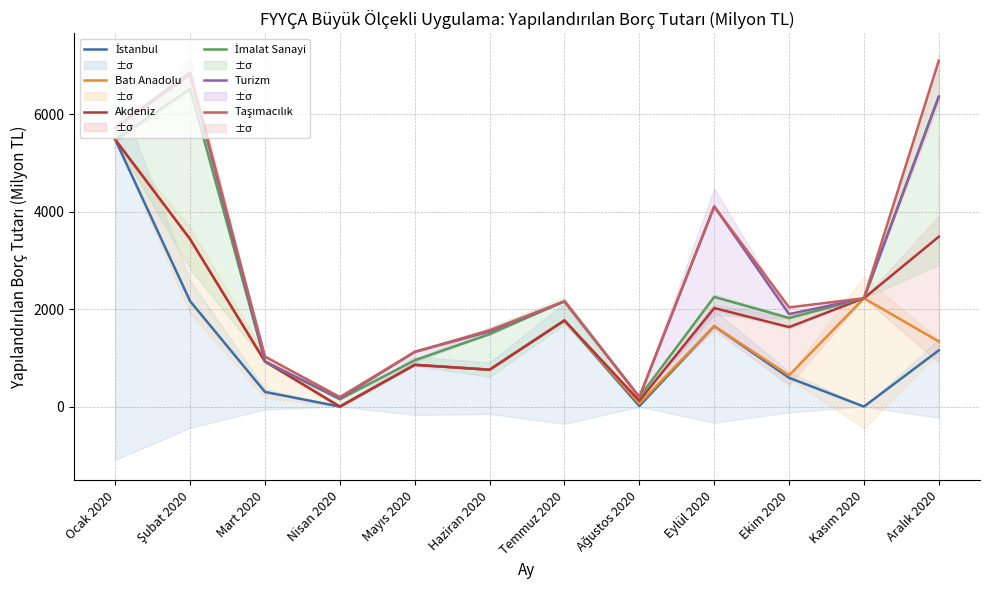

What is the label of the 7th point from the left?

Temmuz 2020